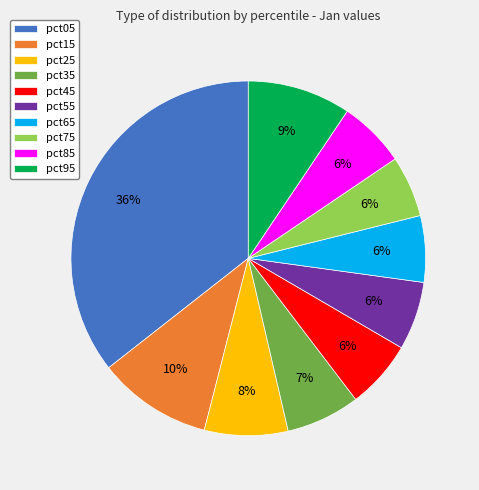

To the nearest percent, what is the difference between the largest and smallest slice percentages?

30%